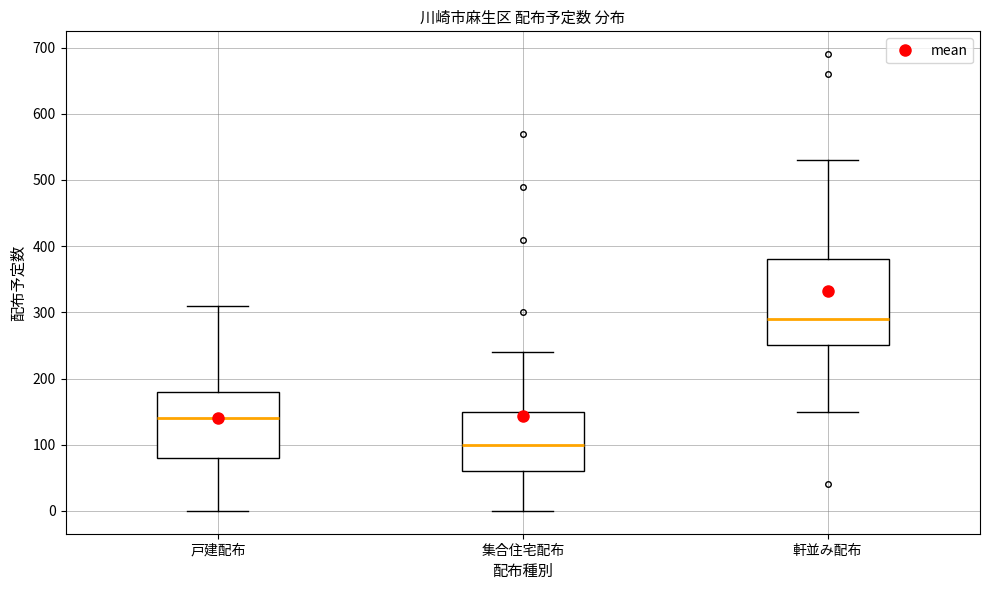

Which box has the highest median line?

軒並み配布